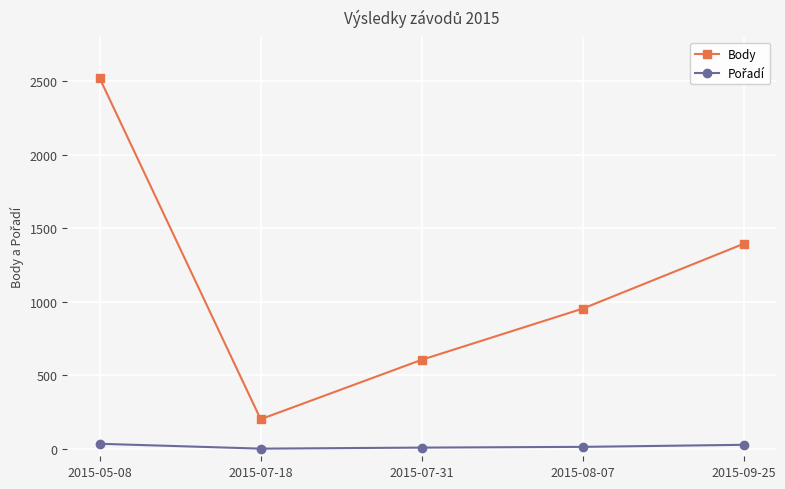

At which label does Body first exceed 954?

2015-05-08